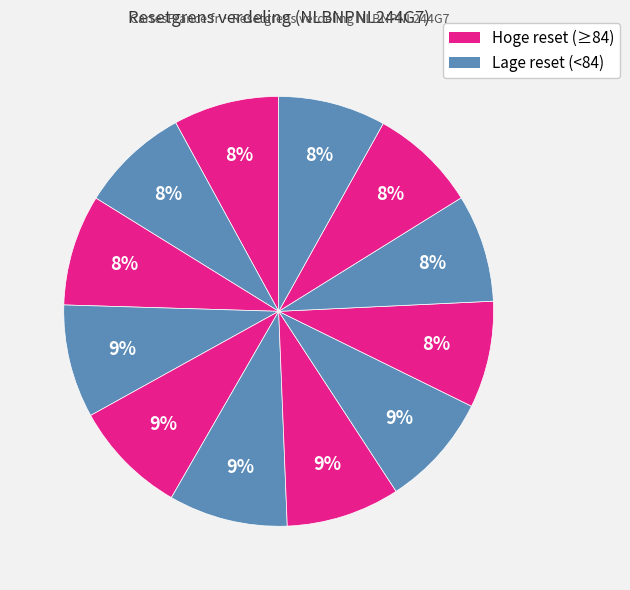

Count the number of slices in the pie.

12